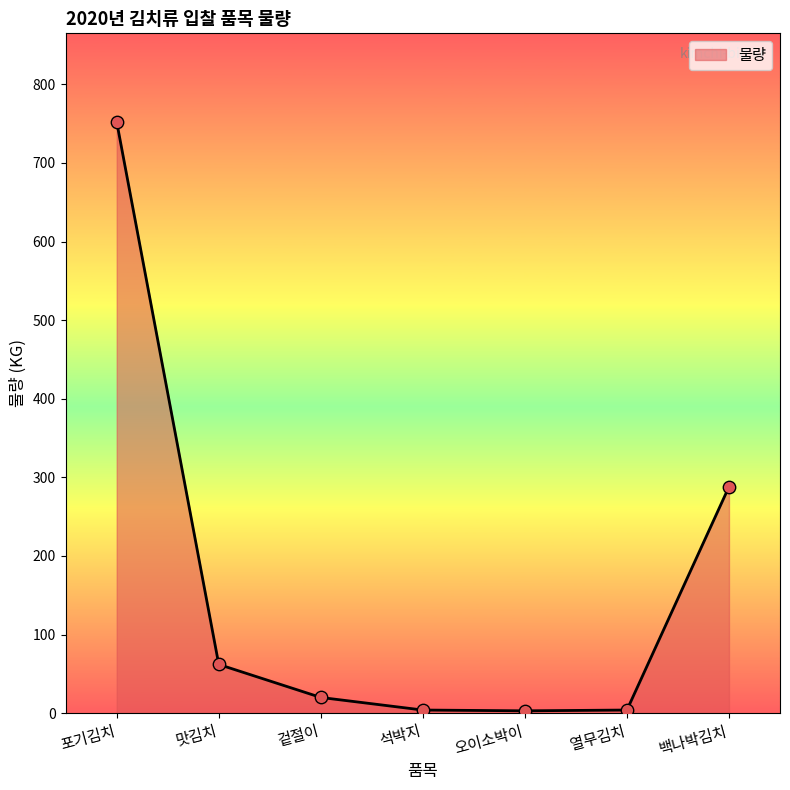

Approximately how many times larger is the value at 맛김치 compared to 오이소박이?

20.7